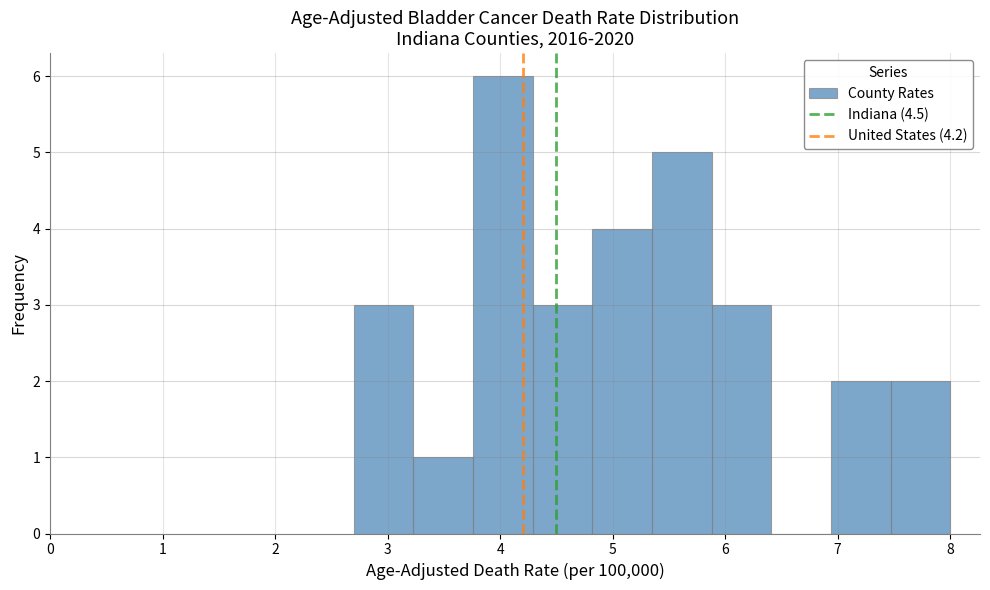

How tall is the bar that spans 4.82 to 5.35 on the x-axis? Neither the bar edges nor the heights are printed on the chart, so give them approximately, as read against the axes.

4